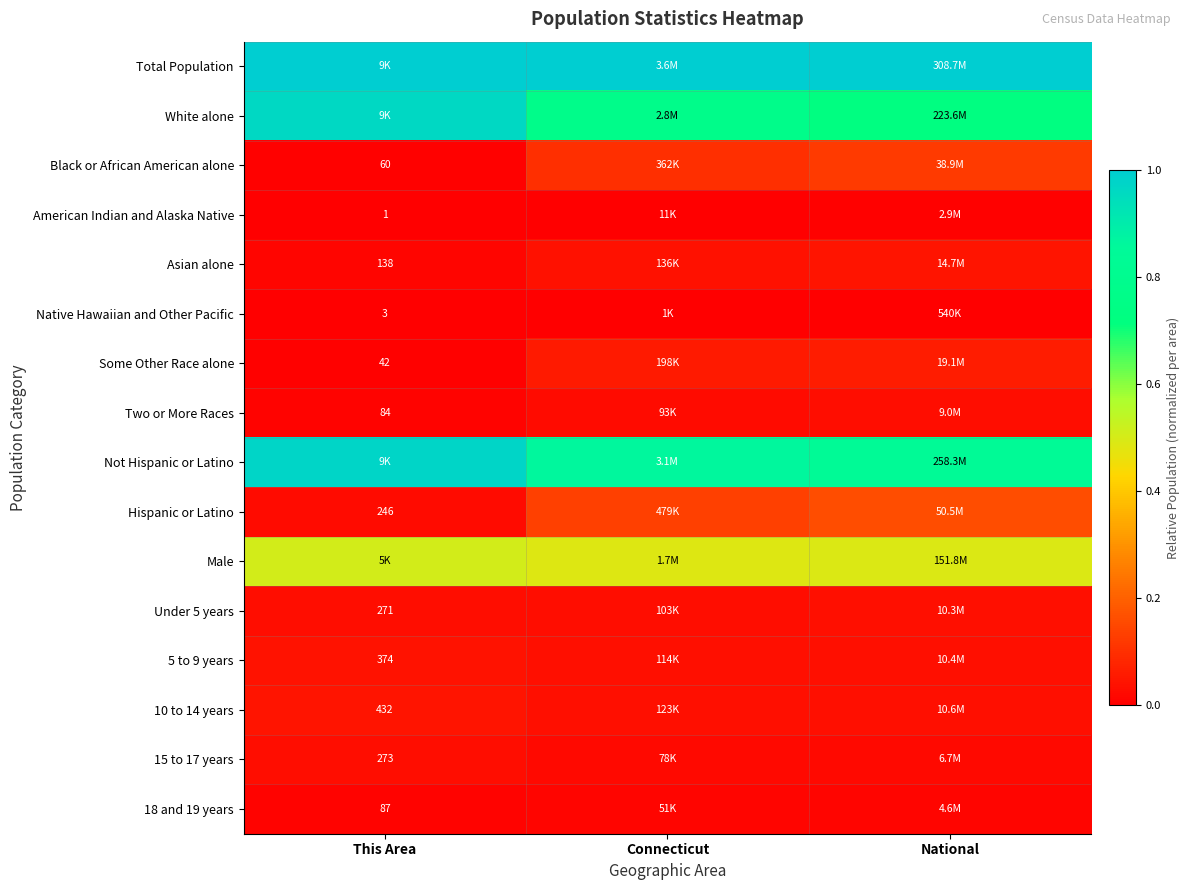

Rank the series by their maximum value, from lowest to highest.

Native Hawaiian and Other Pacific, American Indian and Alaska Native, 18 and 19 years, Two or More Races, 15 to 17 years, Under 5 years, 5 to 9 years, Asian alone, 10 to 14 years, Some Other Race alone, Black or African American alone, Hispanic or Latino, Male, White alone, Not Hispanic or Latino, Total Population